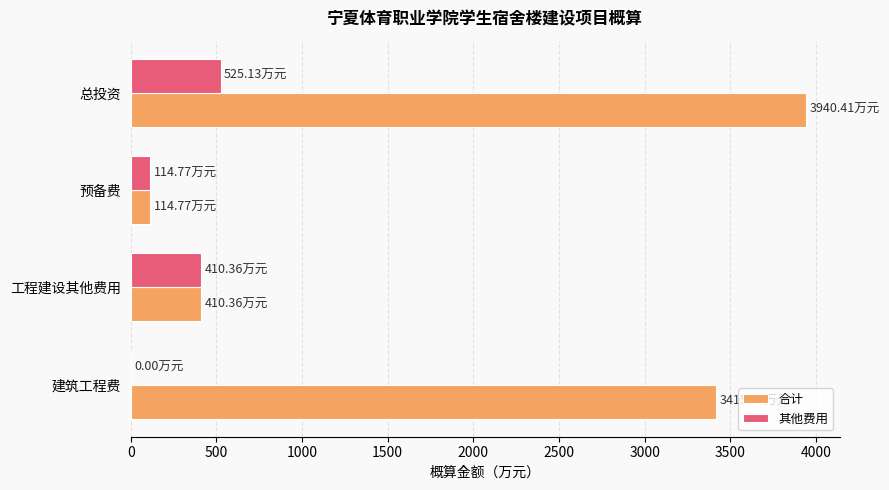

What is the sum of all 其他费用 values?

1050.3